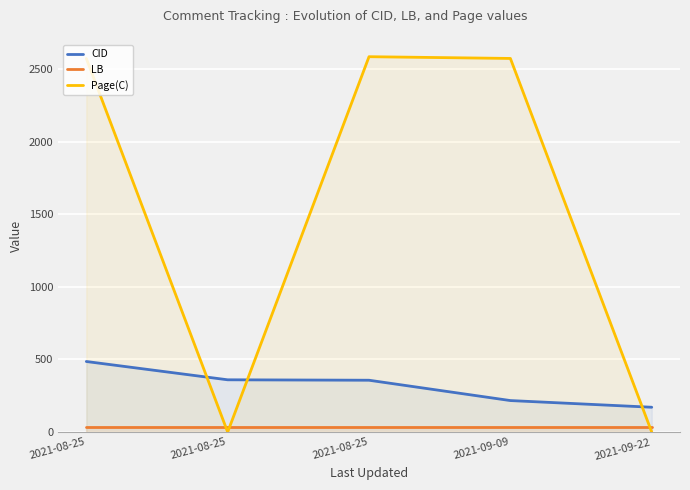

What is the value of the Page(C) point at the 4th from the left?

2573